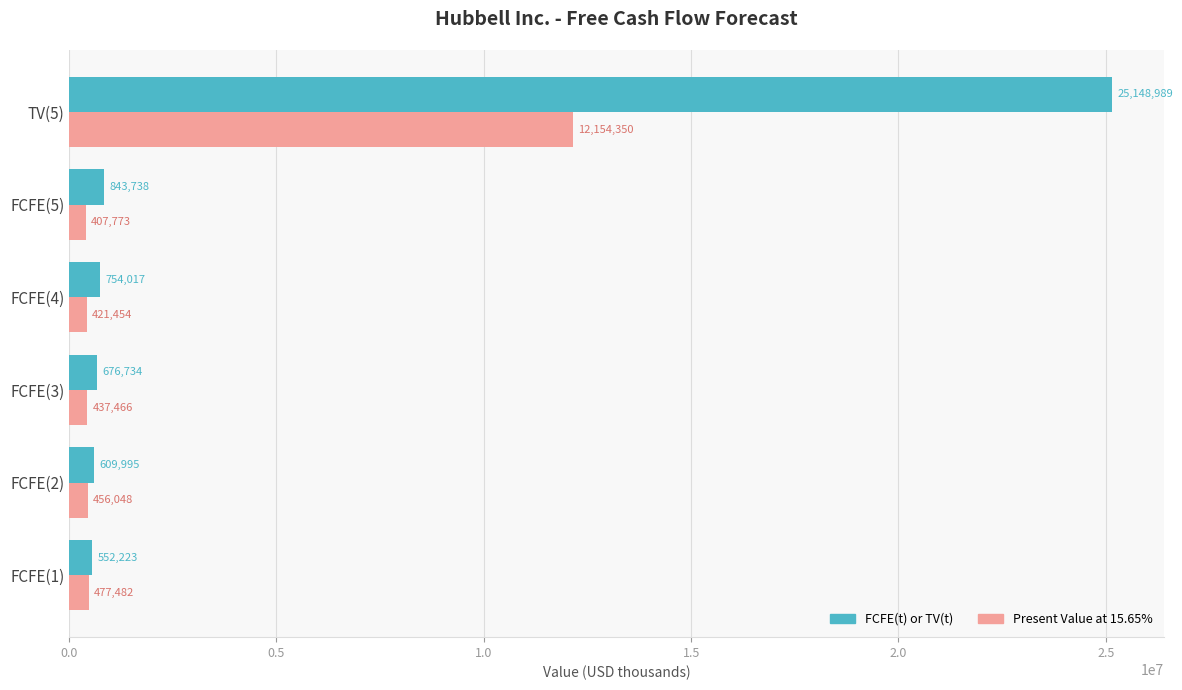

What is the difference between the highest and lowest values at TV(5)?

12994639